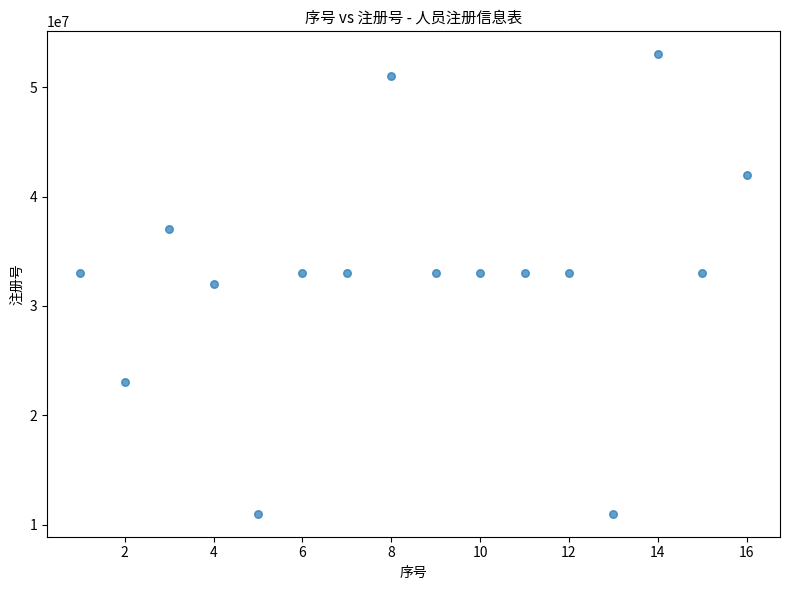

What is the range of X values (max minus min)?

15